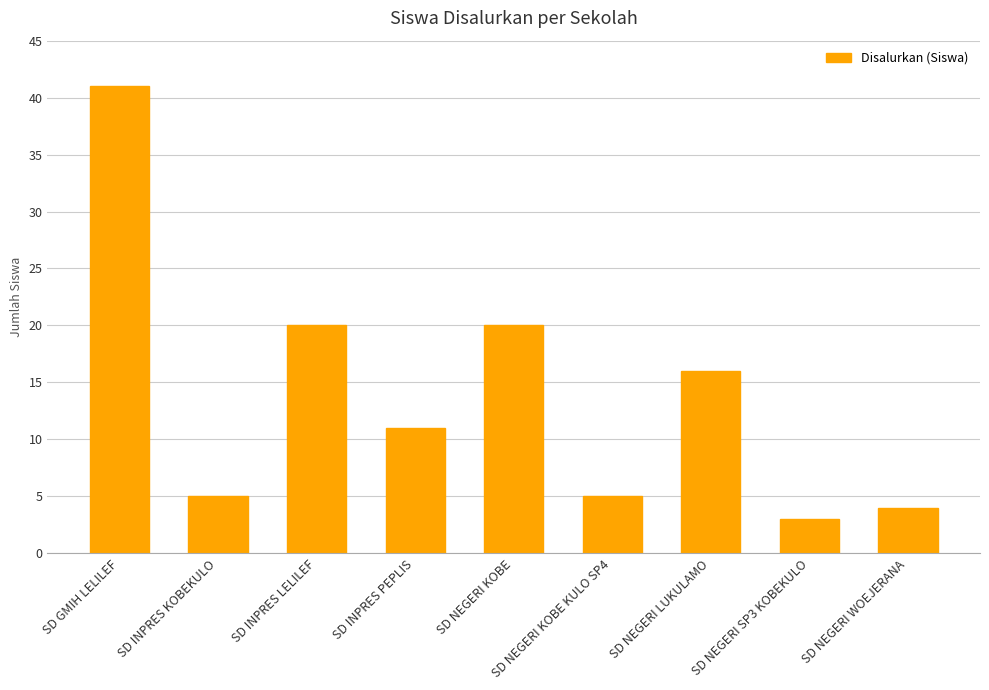

Which category has the highest value across all series?

SD GMIH LELILEF